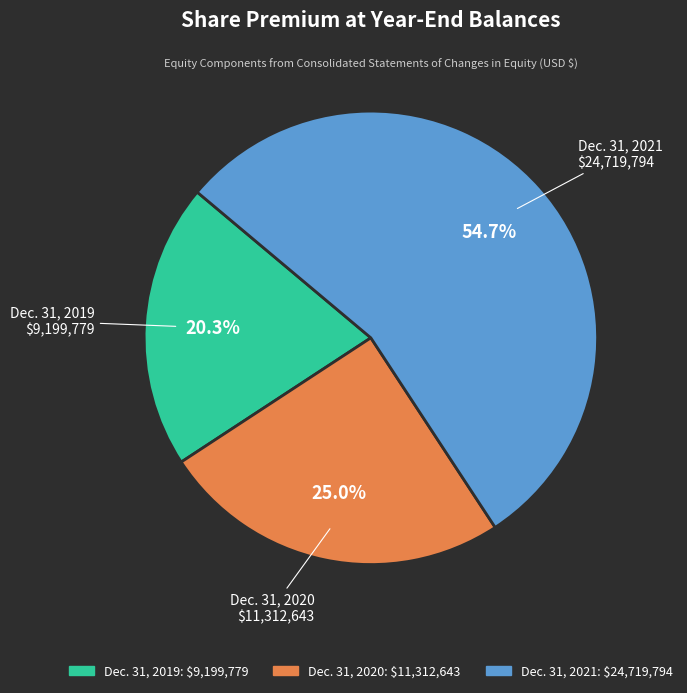

To the nearest percent, what is the difference between the largest and smallest slice percentages?

34%